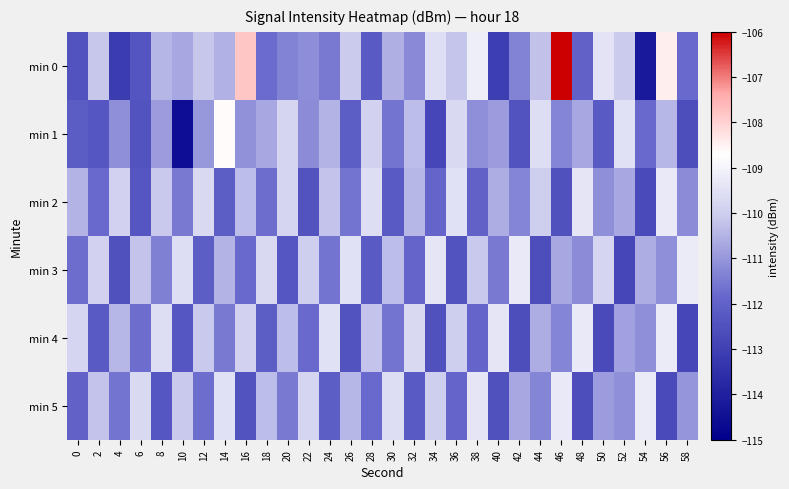

At which category is the sum across all series the highest?

46